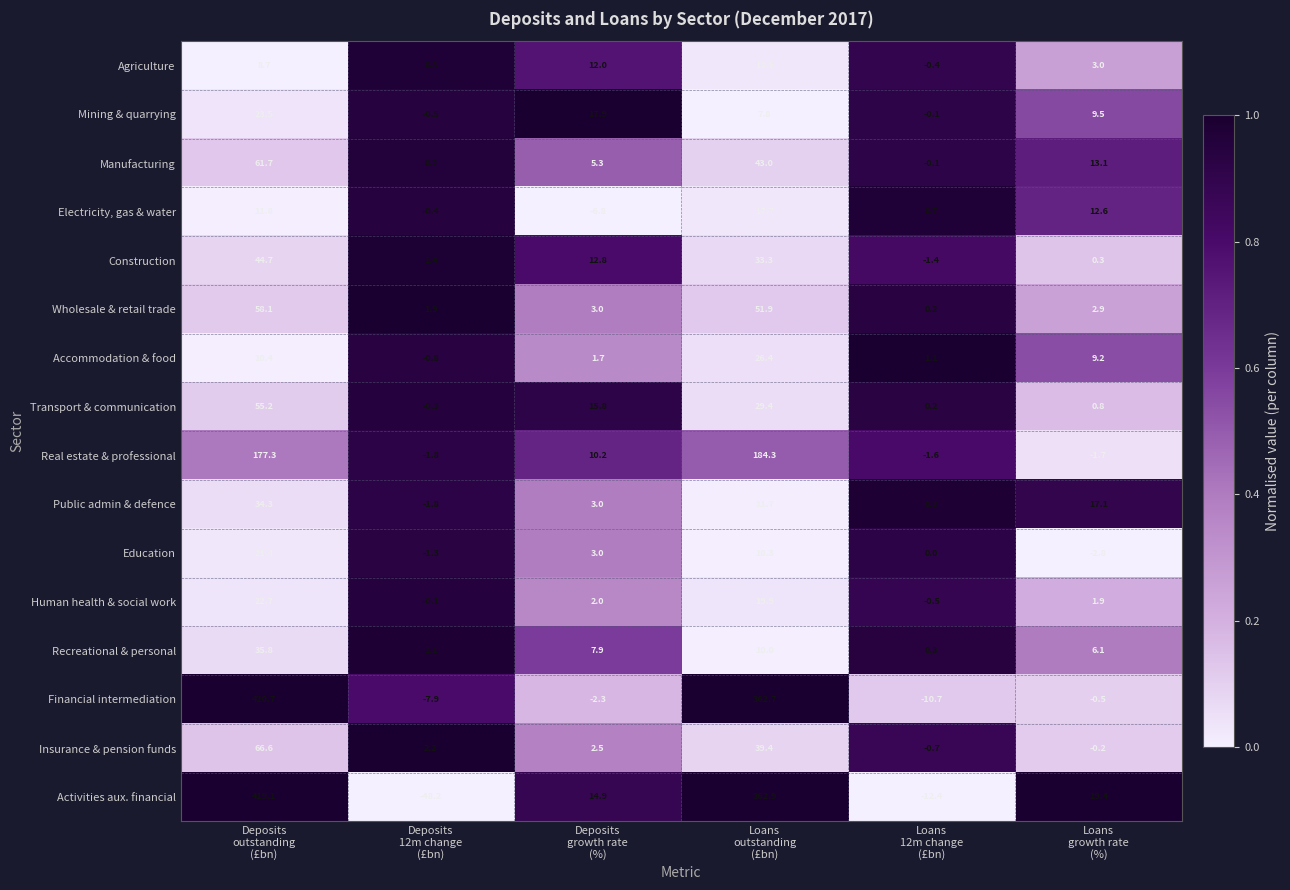

Rank the series by their maximum value, from highest to lowest.

Financial intermediation, Activities aux. financial, Real estate & professional, Insurance & pension funds, Manufacturing, Wholesale & retail trade, Transport & communication, Construction, Recreational & personal, Public admin & defence, Accommodation & food, Mining & quarrying, Human health & social work, Education, Agriculture, Electricity, gas & water